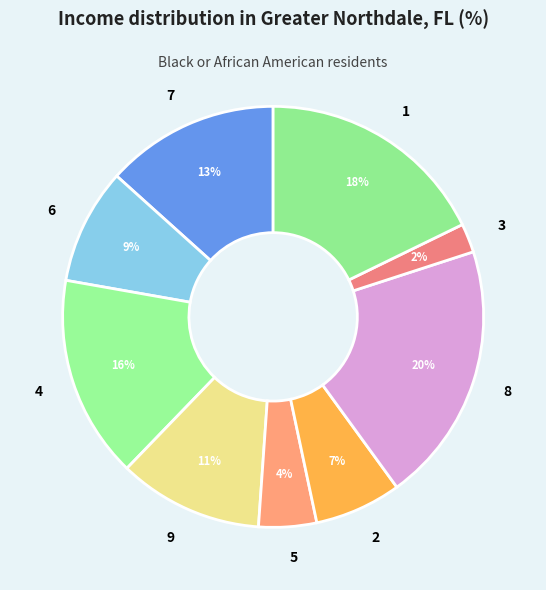

To the nearest percent, what is the difference between the largest and smallest slice percentages?

18%